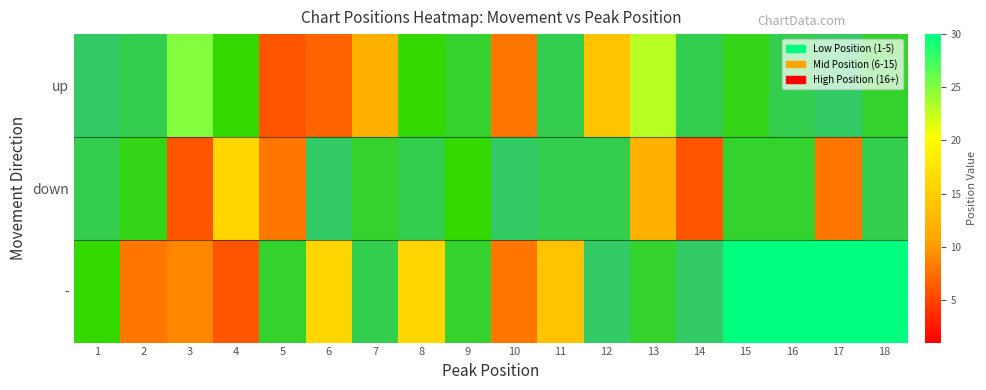

At which label does - reach its peak?

15